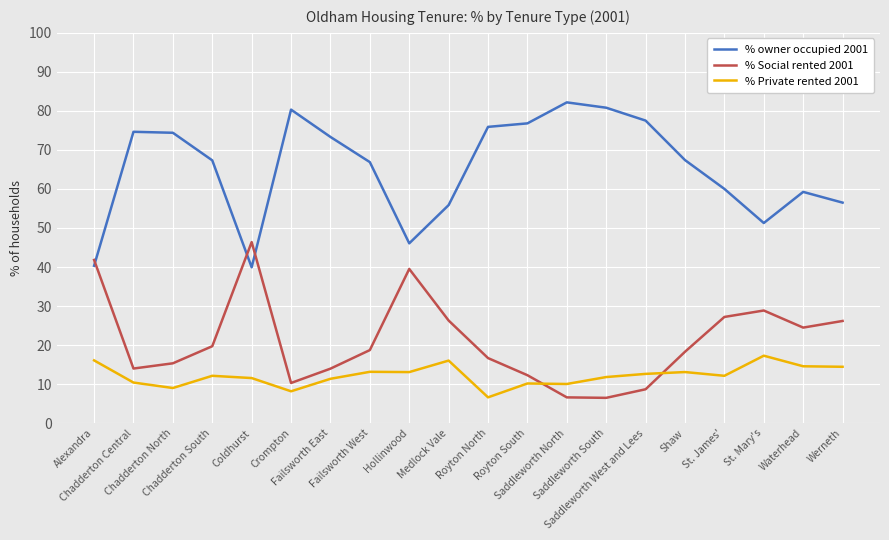

What is the lowest value of the % owner occupied 2001 series?

39.9